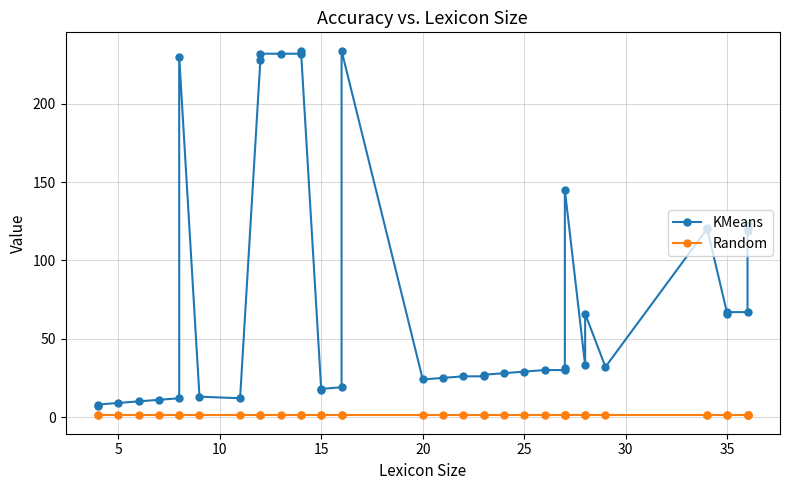

The Random series shows 1 at 29. True or false?

False